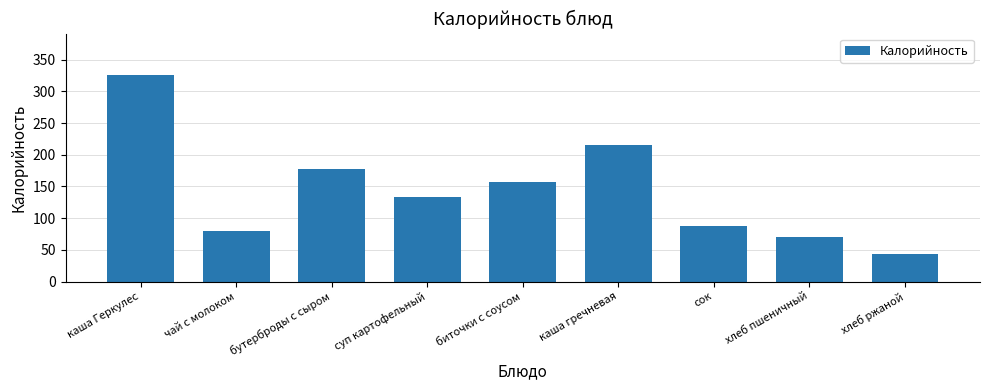

How many data points are less than 134?

4